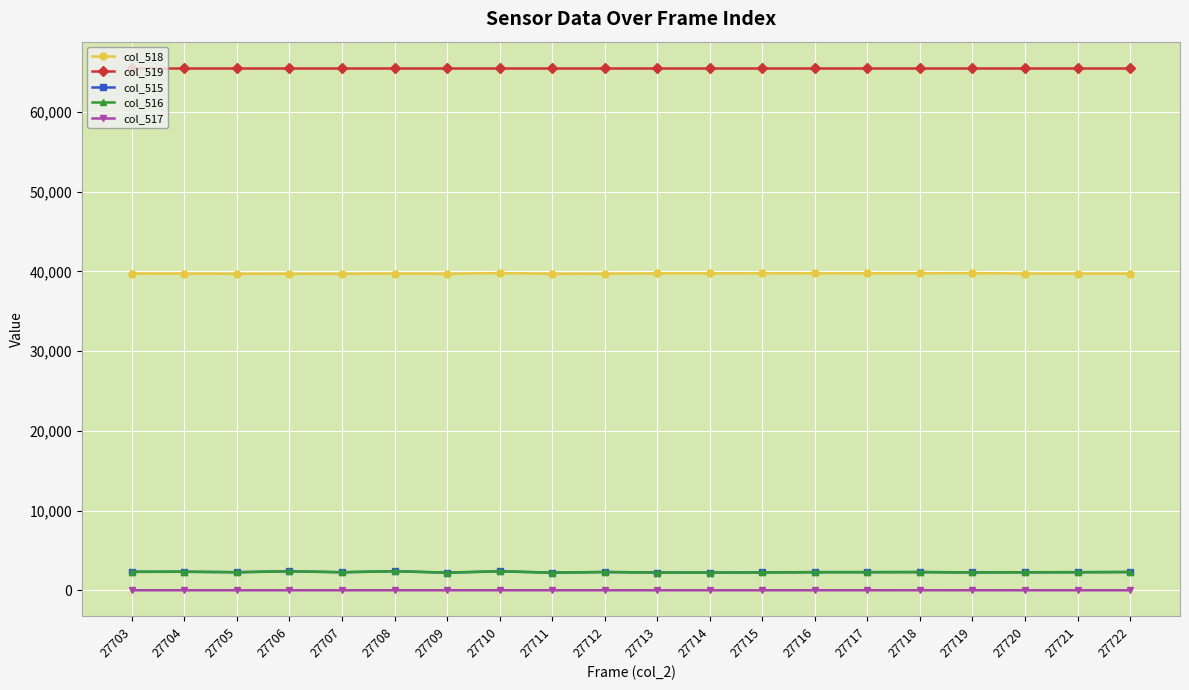

What is the maximum value shown in the chart?

65535